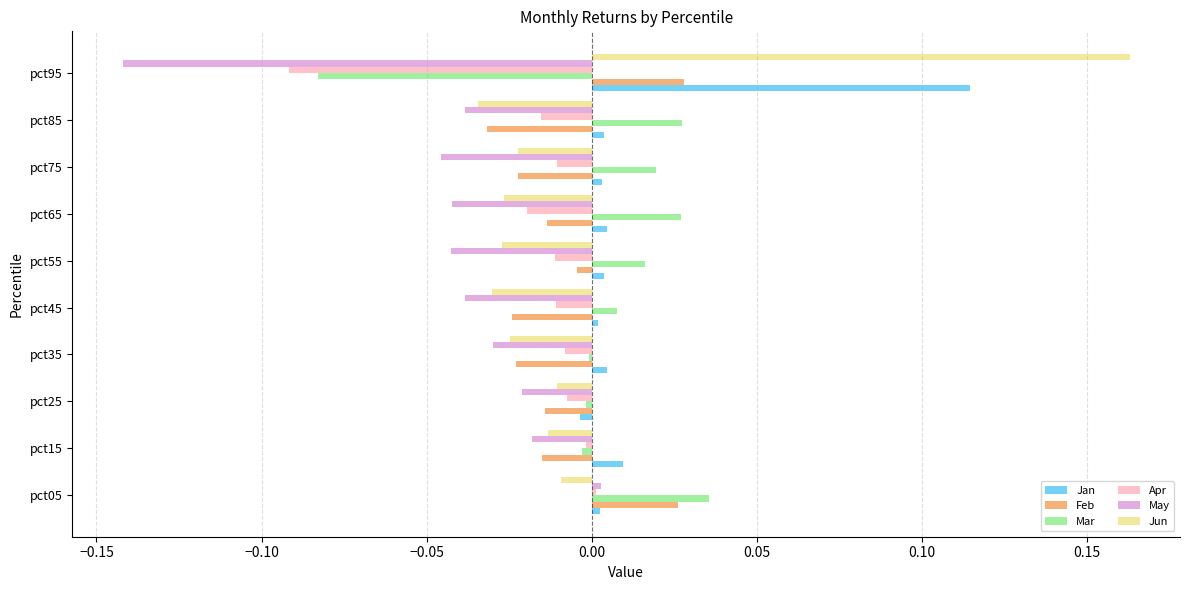

At which category is the sum across all series the highest?

pct05